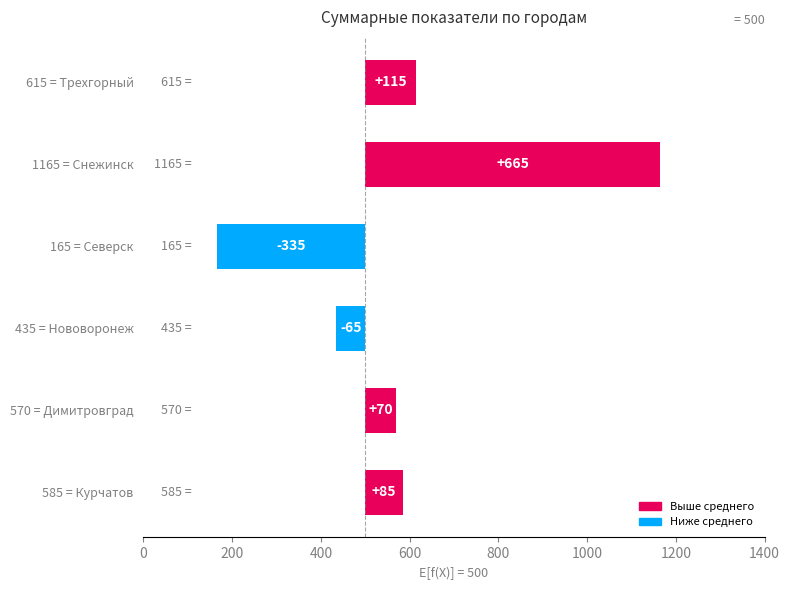

True or false: the data shows 45 at 615 = Трехгорный.

False